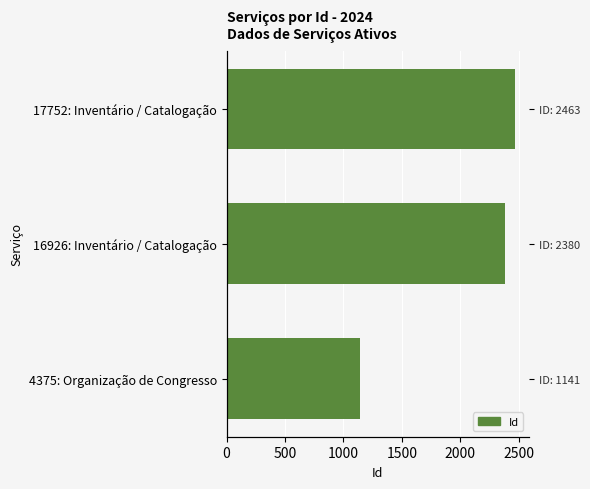

What is the smallest value displayed?

1141